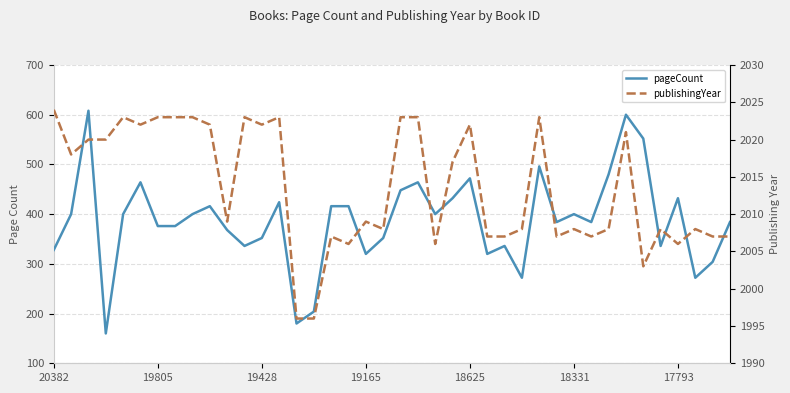

Which series has the largest total across all categories?

publishingYear